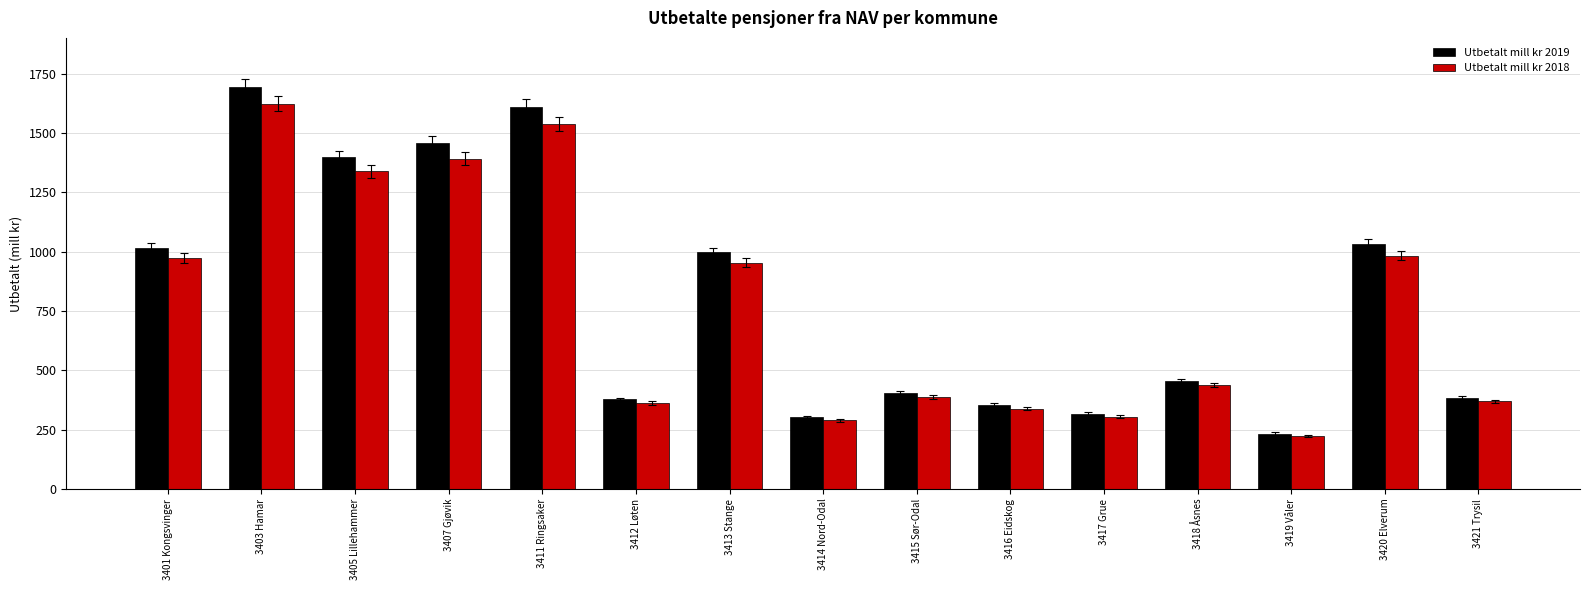

At 3418 Åsnes, list the series in order from largest to smallest.

Utbetalt mill kr 2019, Utbetalt mill kr 2018